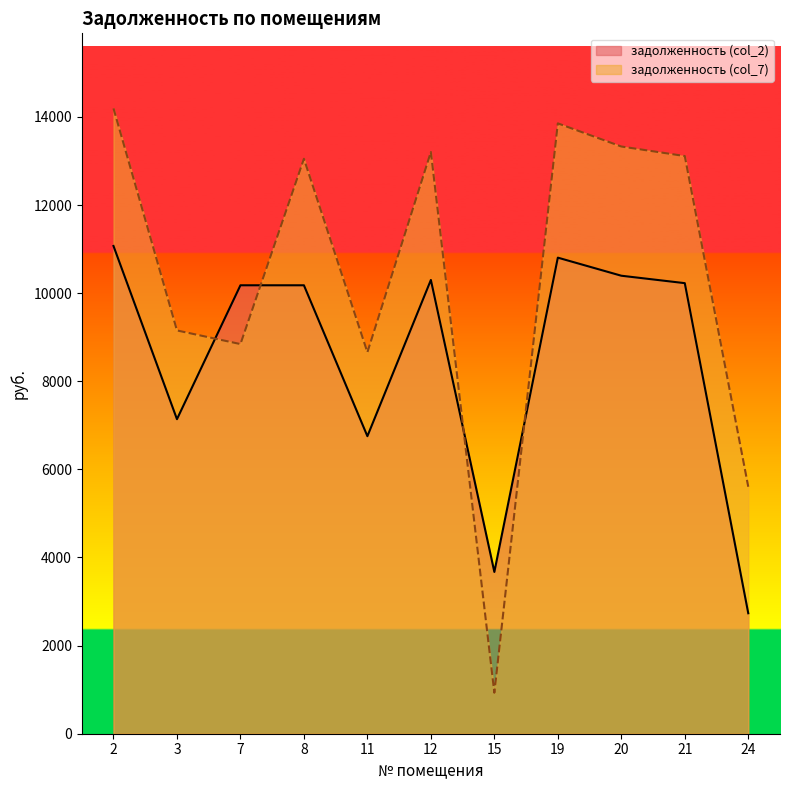

List the series in order of their overall mean, lowest first.

задолженность (col_2), задолженность (col_7)